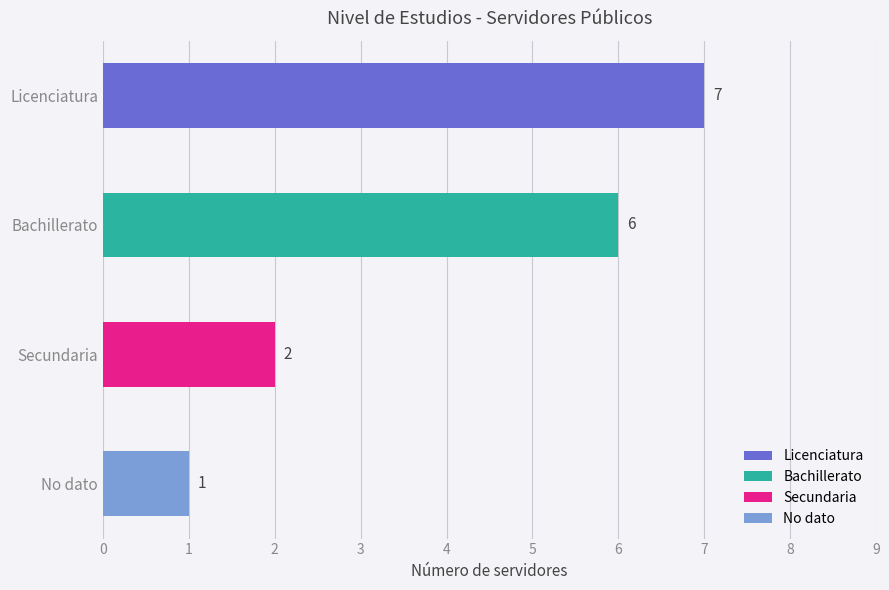

Reading left to right, transcribe all the data shown in this chart.

7	6	2	1